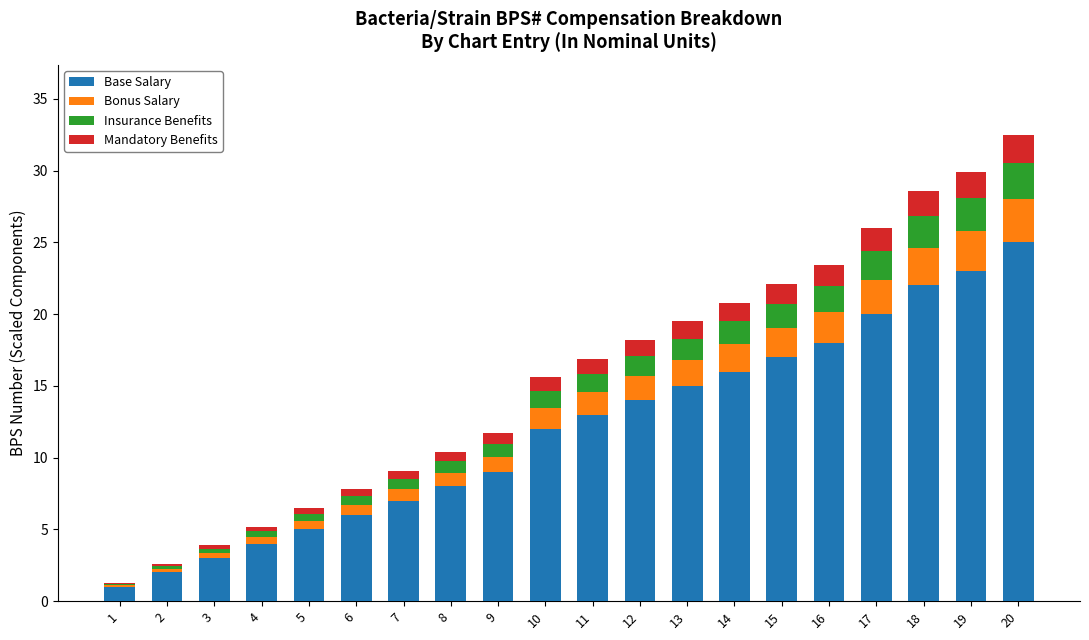

What is the highest value of the Base Salary series?

25.0